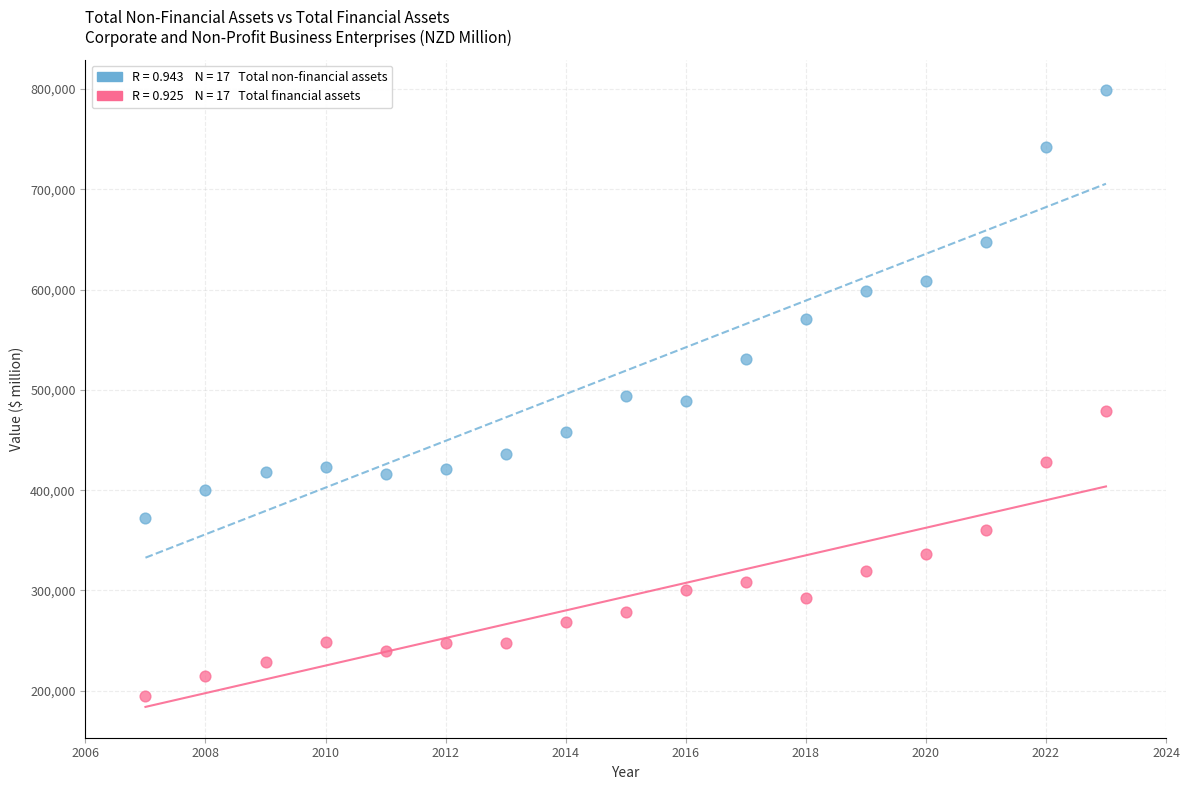

Across all data points, what is the range of X values (max minus min)?

16